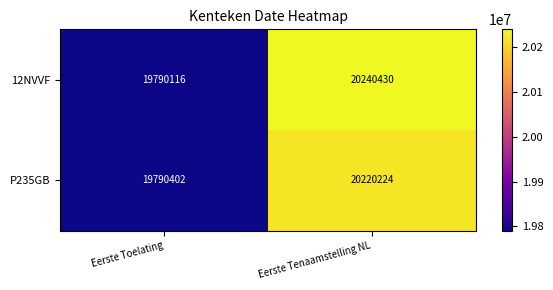

What is the minimum value for 12NVVF?

19790116